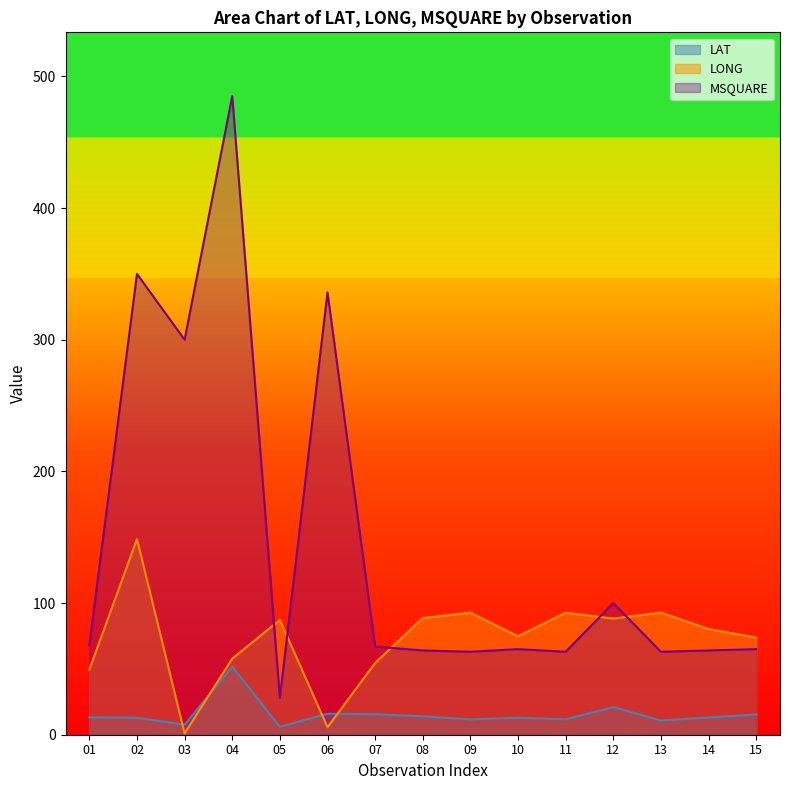

Where is the first local maximum for MSQUARE?

02